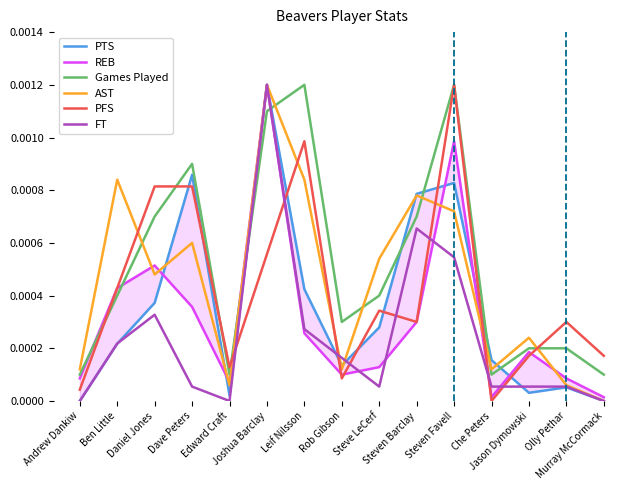

Is it true that Games Played equals 0.0 at Olly Pethar?

False